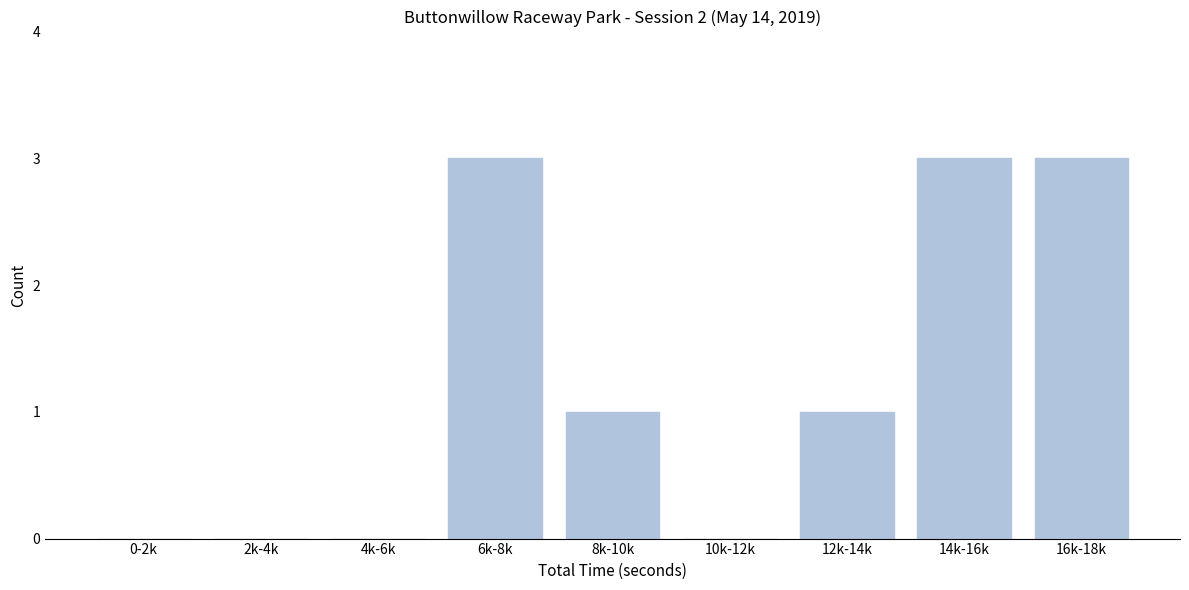

Reading left to right, transcribe all the data shown in this chart.

0-2k=0	2k-4k=0	4k-6k=0	6k-8k=3	8k-10k=1	10k-12k=0	12k-14k=1	14k-16k=3	16k-18k=3